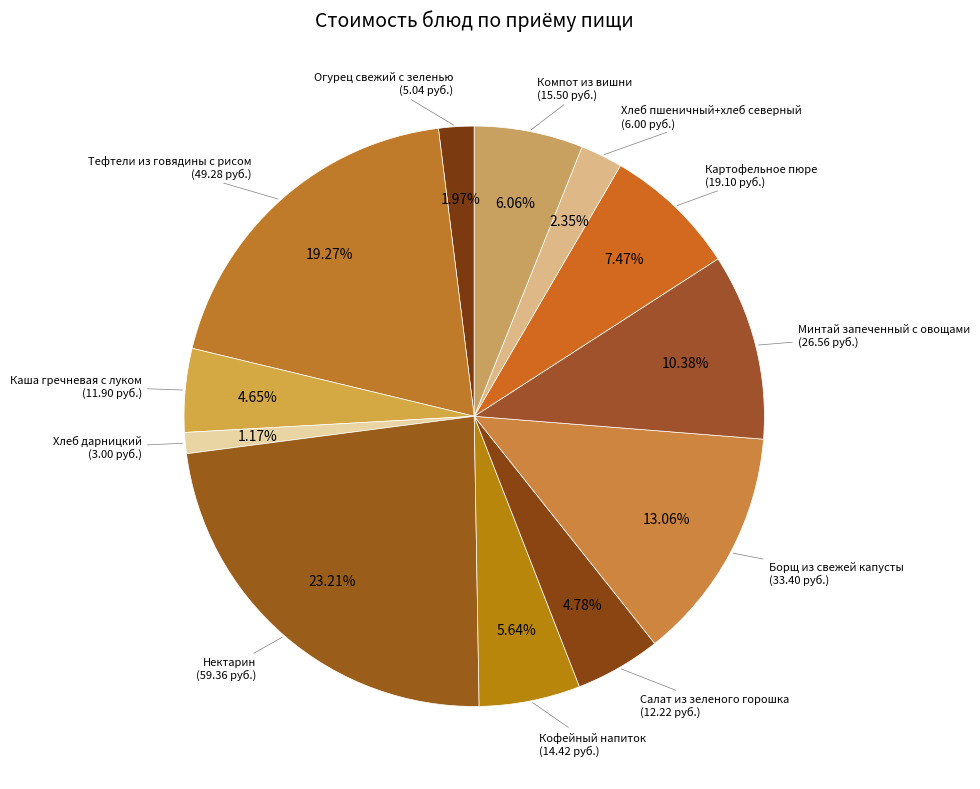

How many segments does this pie chart have?

12